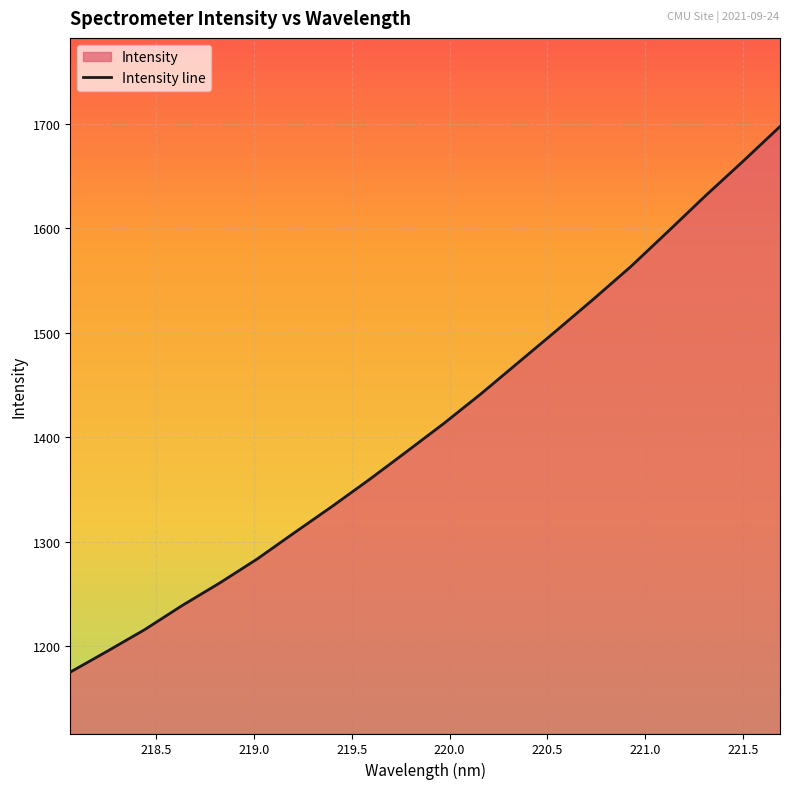

What is the greatest value displayed?

1697.2